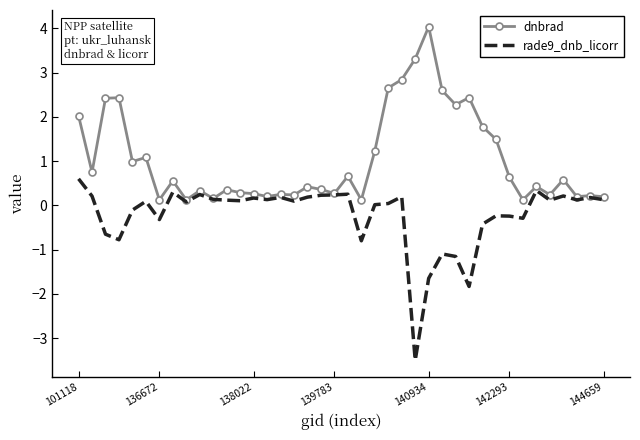

List the series in order of their peak value, highest first.

dnbrad, rade9_dnb_licorr